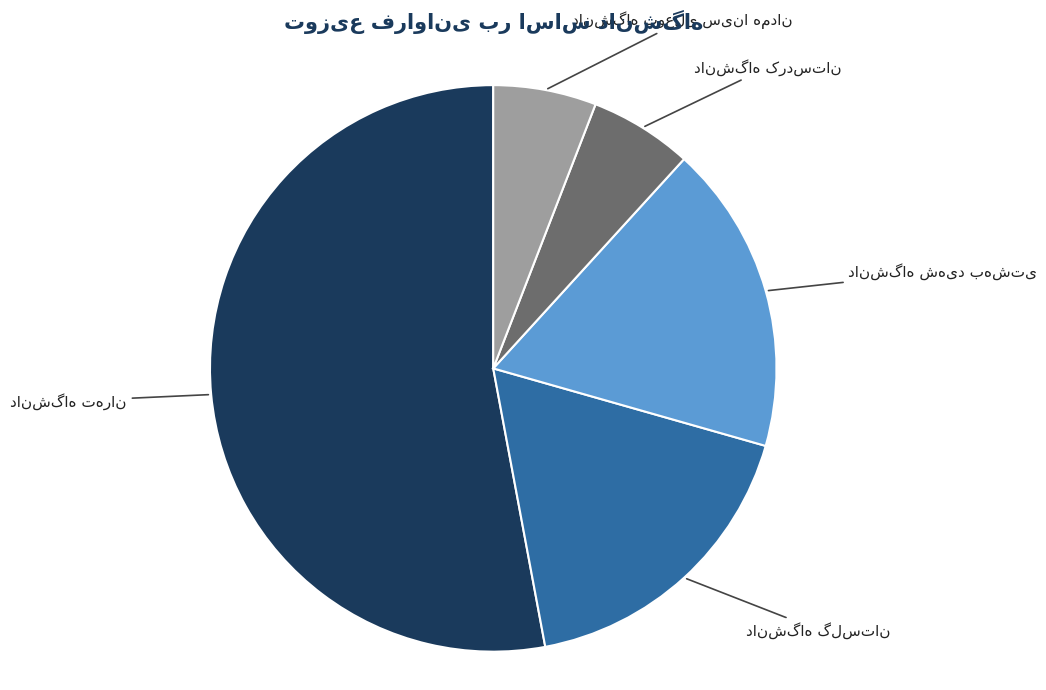

Is there any slice that represents more than half of the pie?

Yes